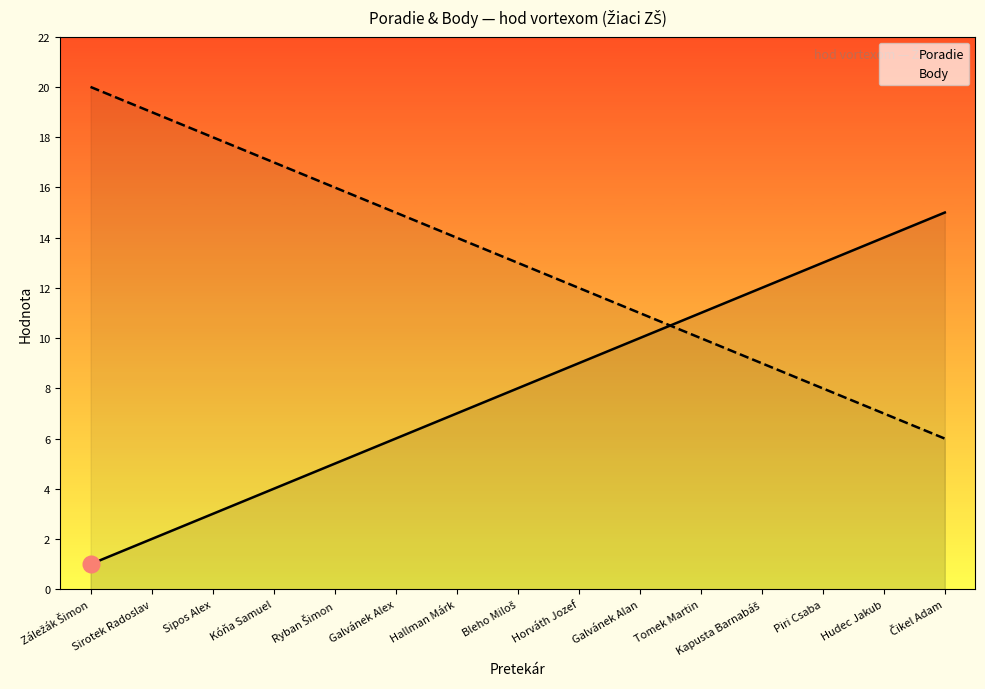

The value of Poradie at Čikel Adam is 15. True or false?

True